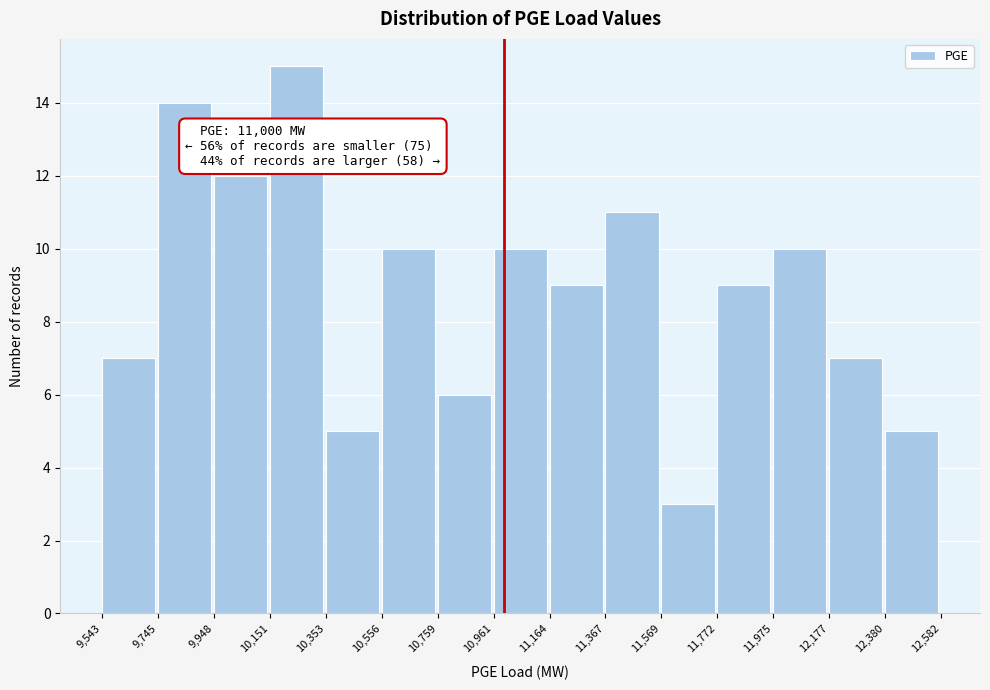

Which range on the x-axis has the tallest bar?

10,151 to 10,353